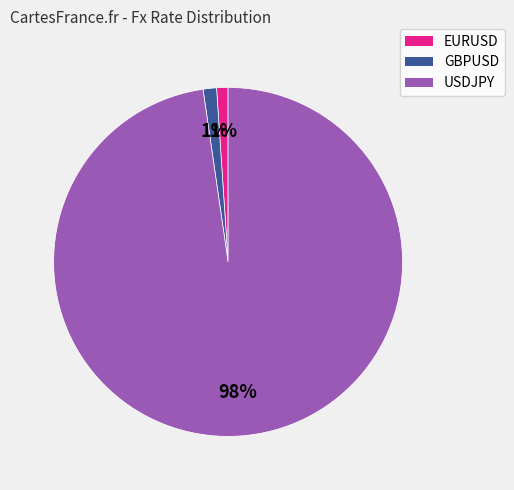

Does USDJPY represent more than half of the total?

Yes